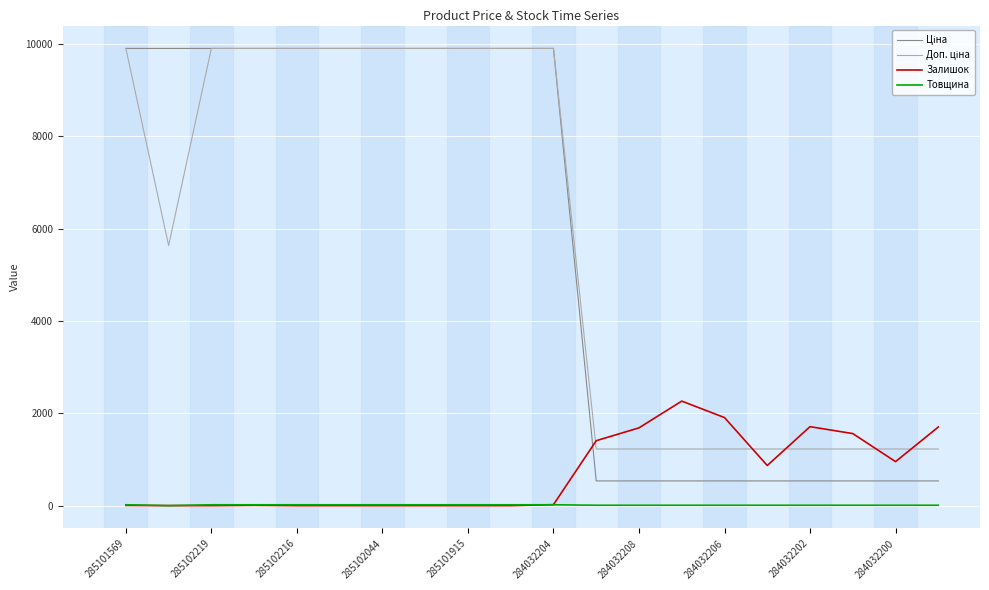

What is the maximum value for Залишок?

2265.0